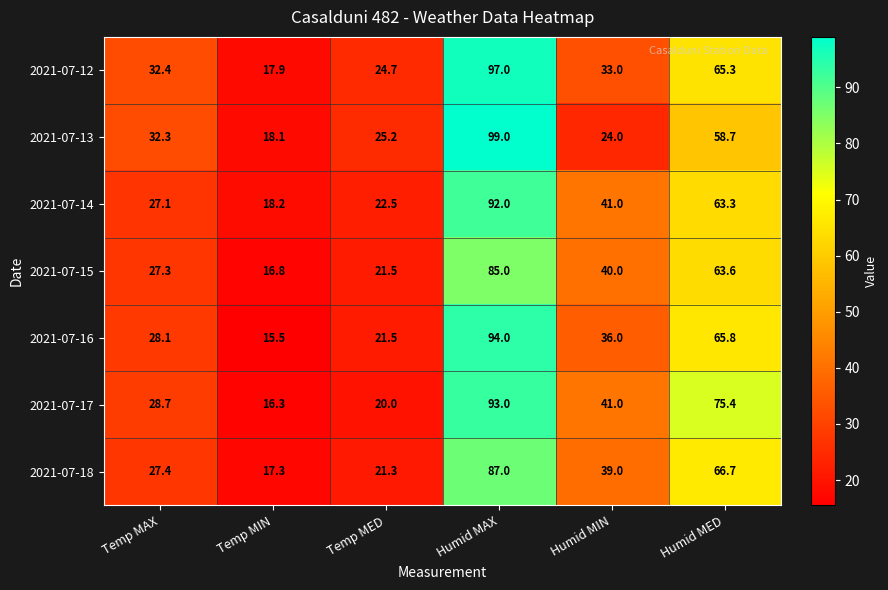

How many categories are shown in the chart?

6